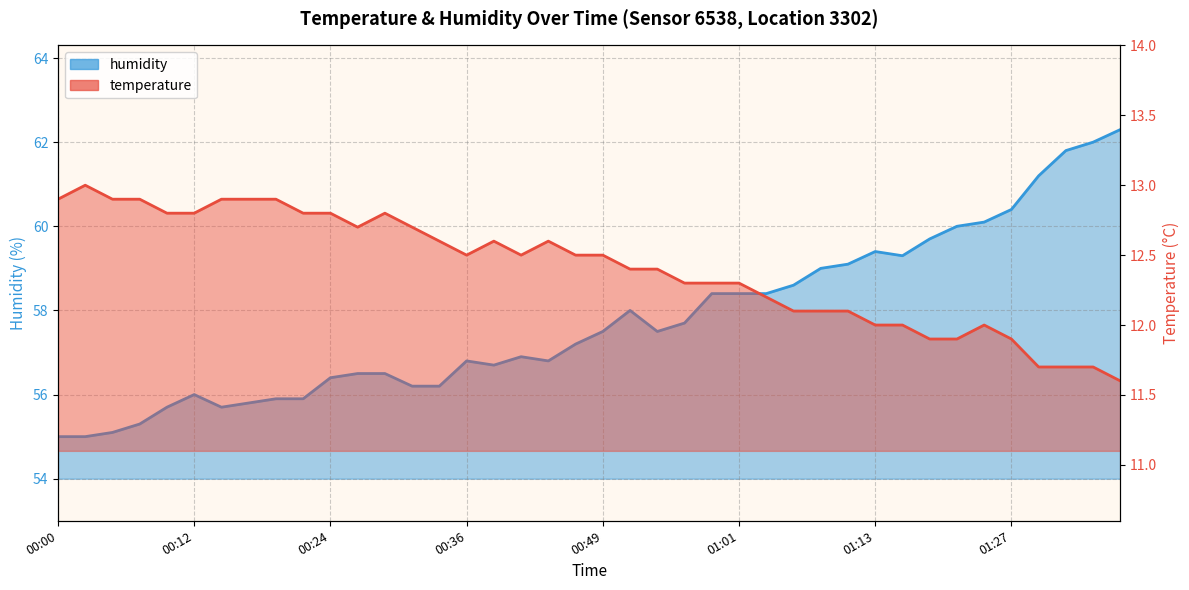

What position from the right is 01:46?

1